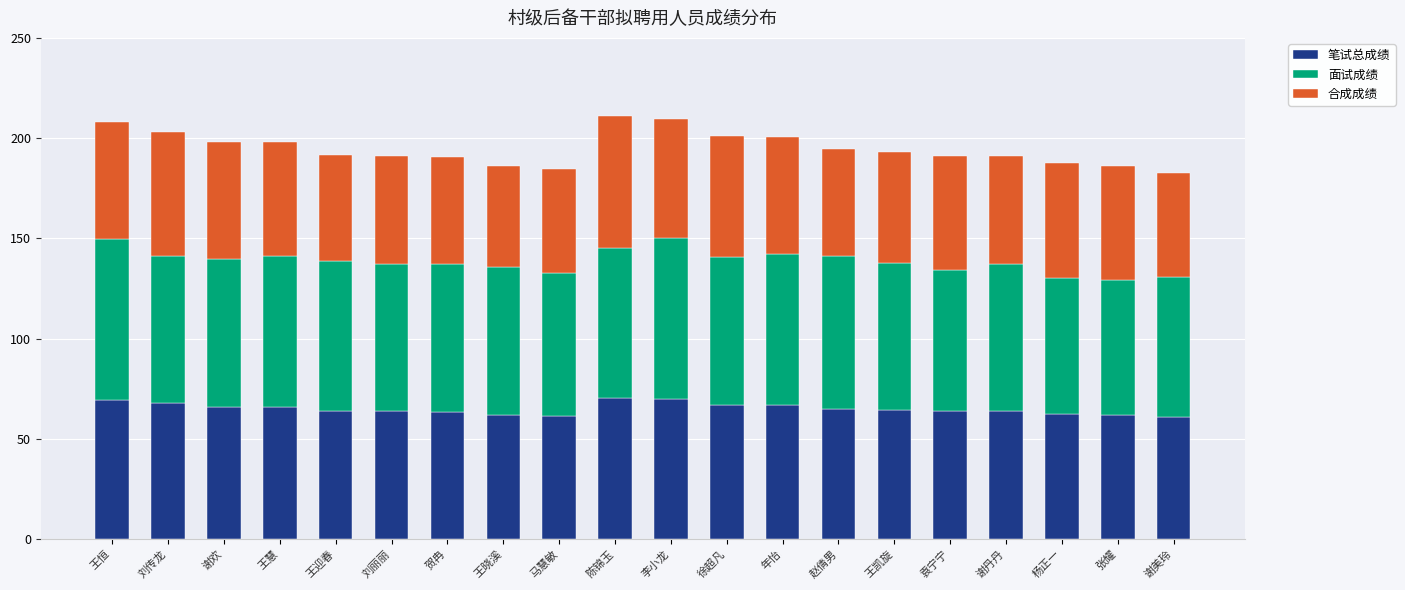

The 笔试总成绩 series shows 61.6 at 马慧敏. True or false?

True